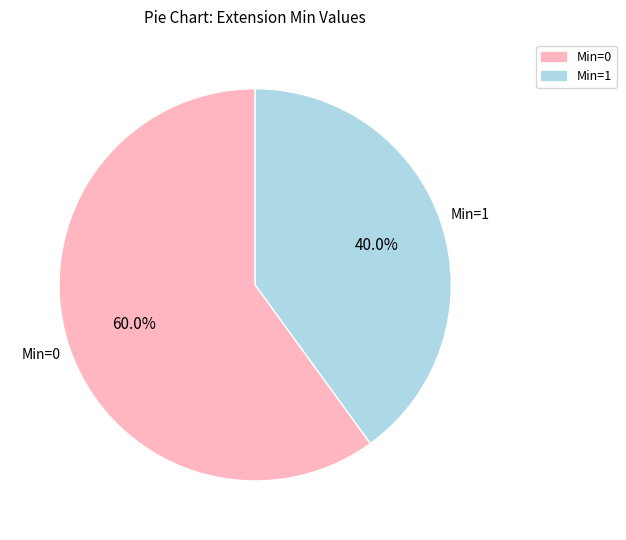

Is there a majority slice in this chart?

Yes